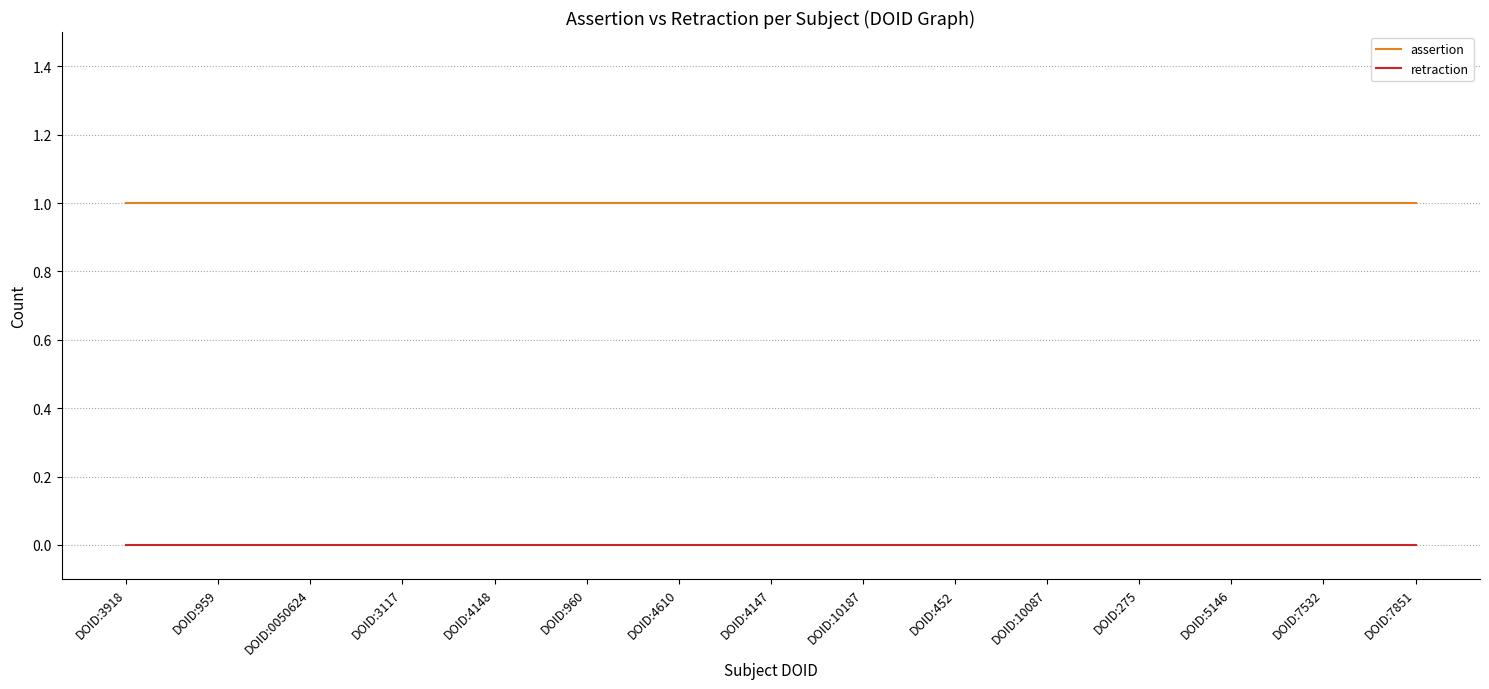

True or false: assertion has a value of 2 at DOID:3117.

False